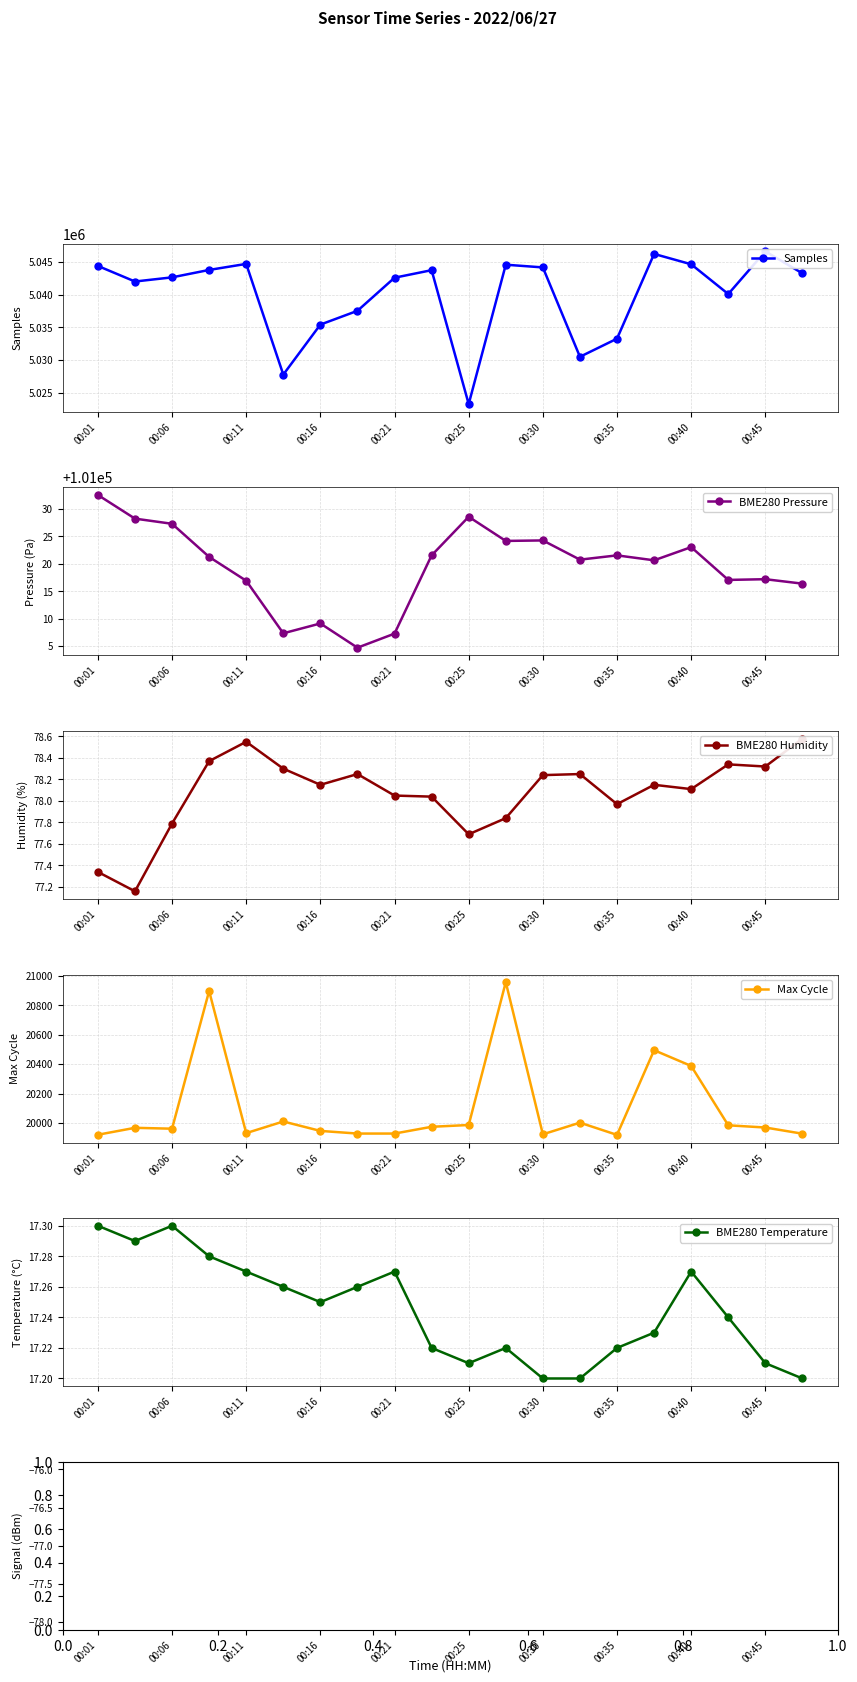

Is the value of Samples at 00:01 greater than the value of Signal at 13?

Yes